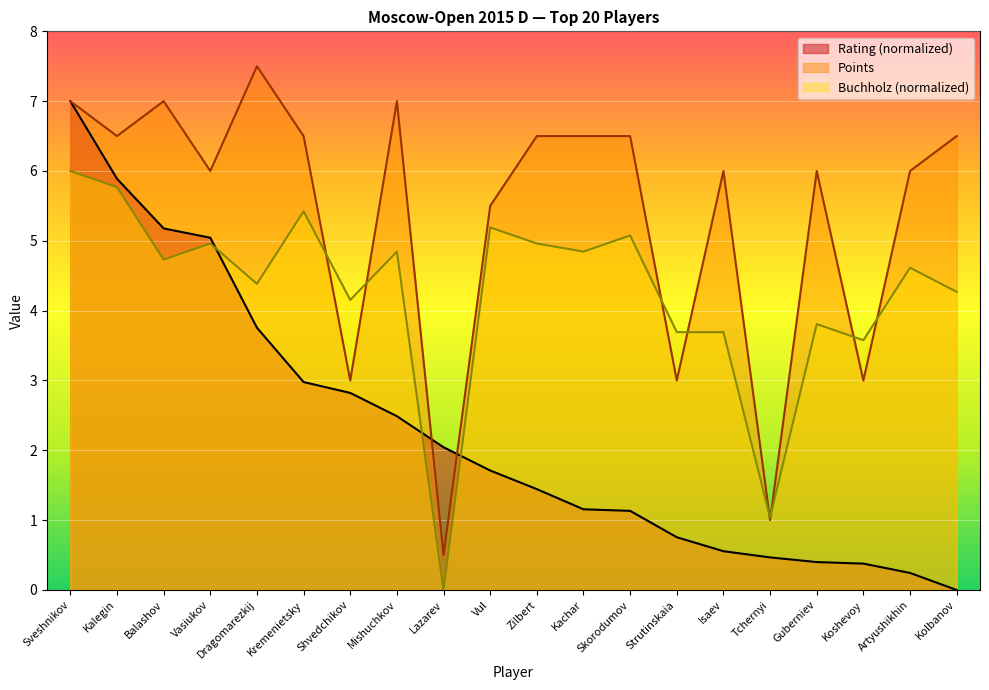

What is the difference between the highest and lowest values at Mishuchkov?

4.5